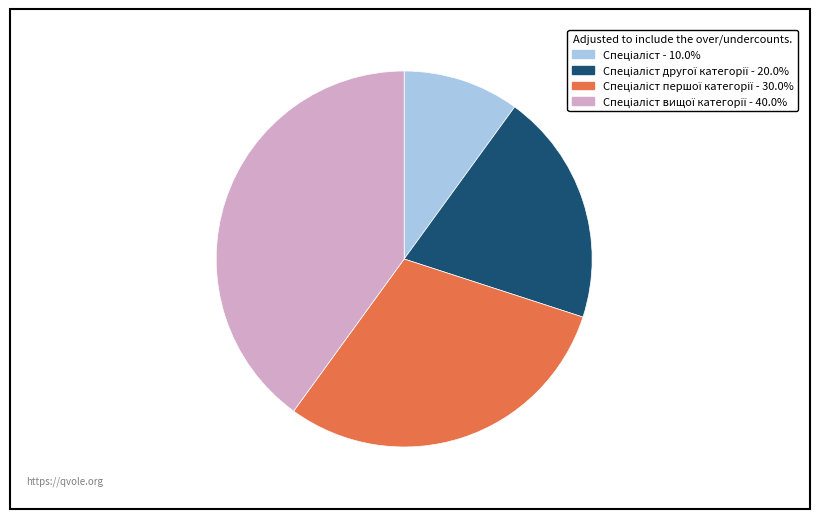

Is there any slice that represents more than half of the pie?

No